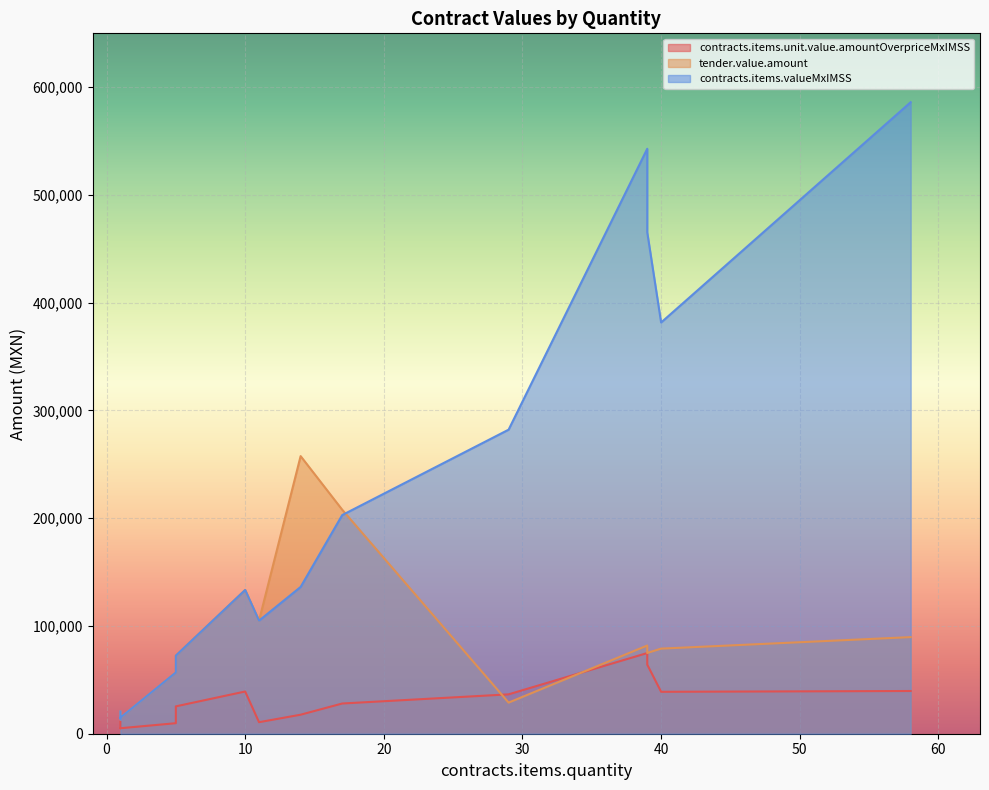

List the labels in order of tender.value.amount value, largest first.

14, 17, 10, 11, 58, 39, 40, 39, 5, 5, 29, 1, 1, 1, 1